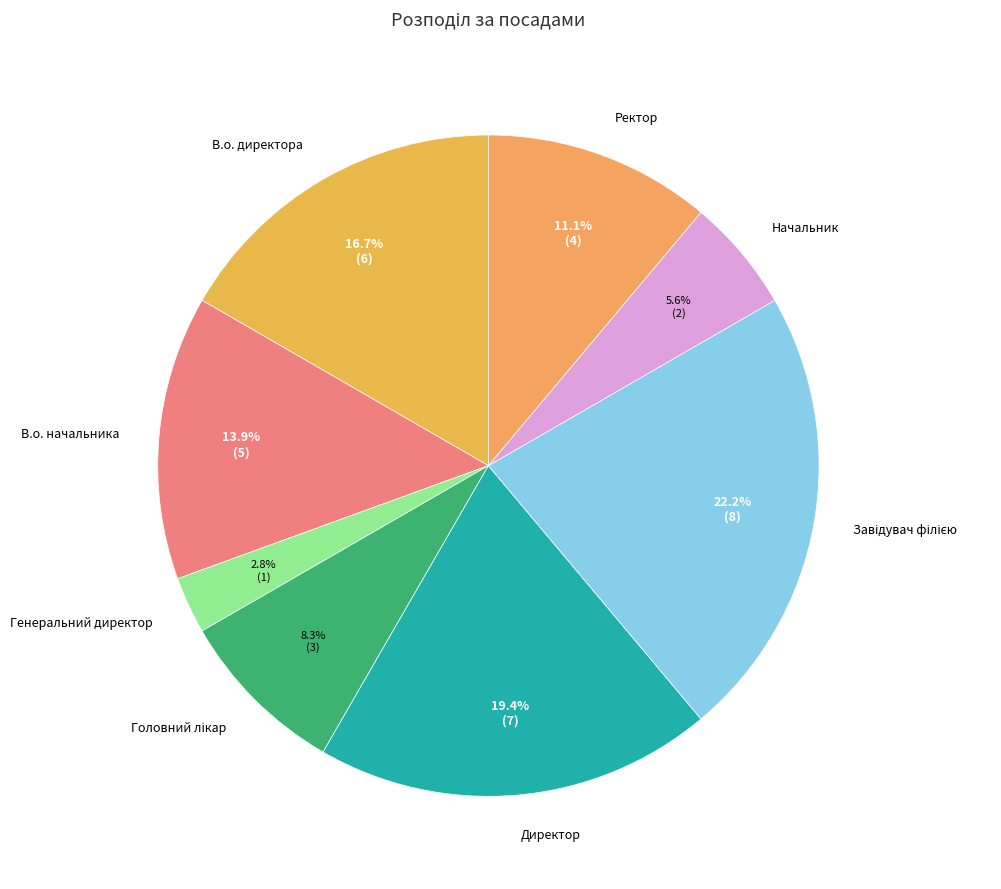

Is there any slice that represents more than half of the pie?

No